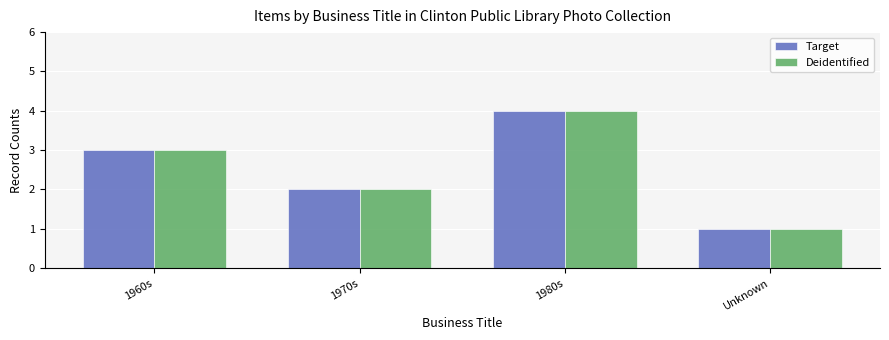

What is the total value across all series at 1960s?

6